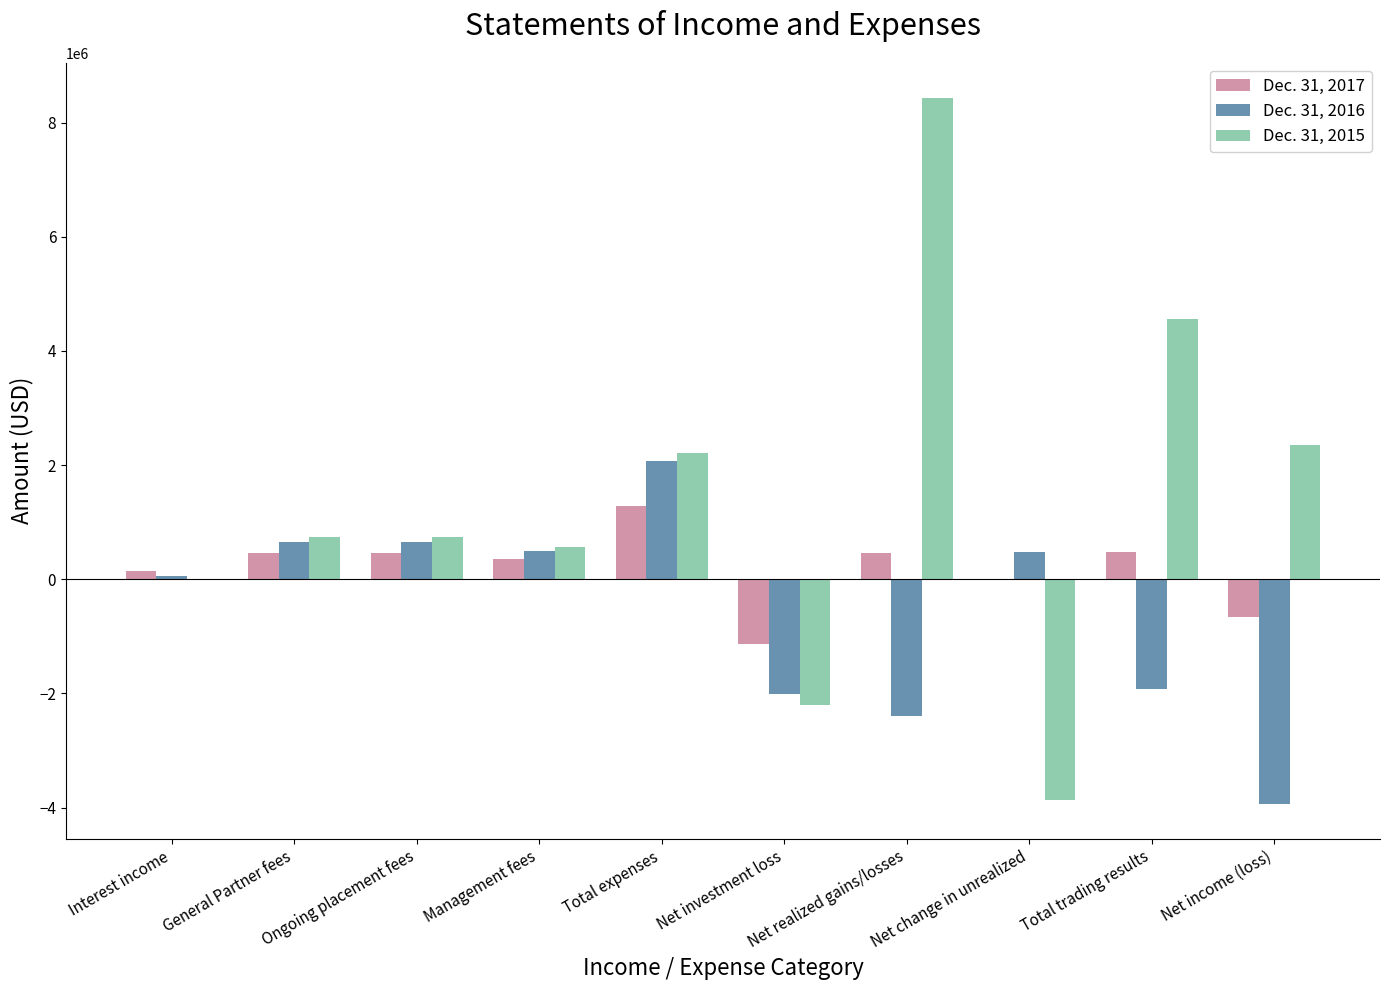

How many distinct data groups are displayed?

3